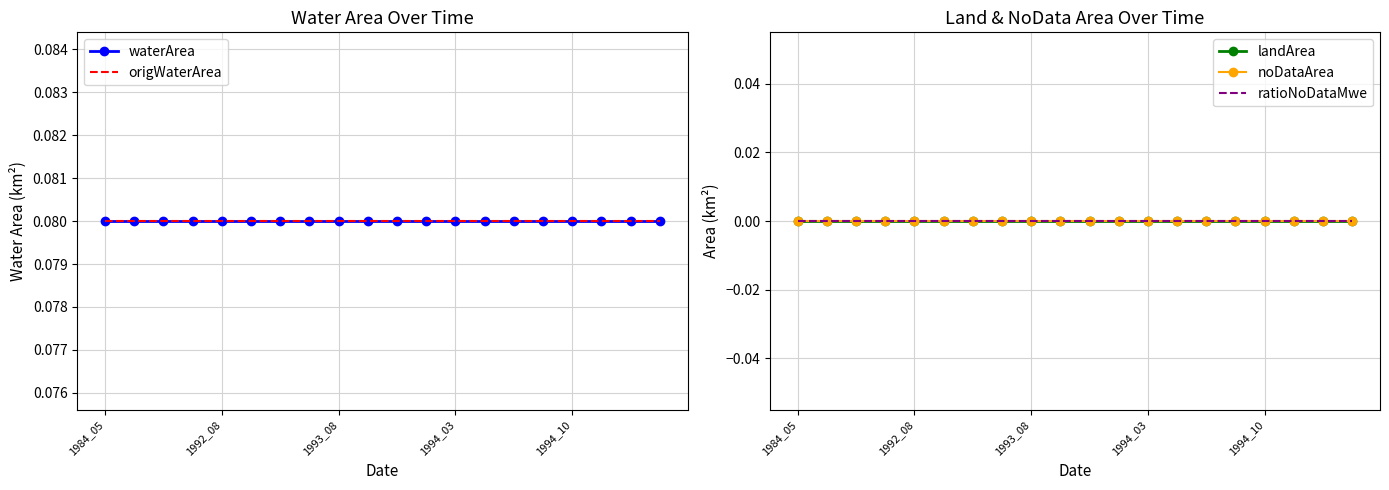

True or false: waterArea and origWaterArea intersect in this chart.

False